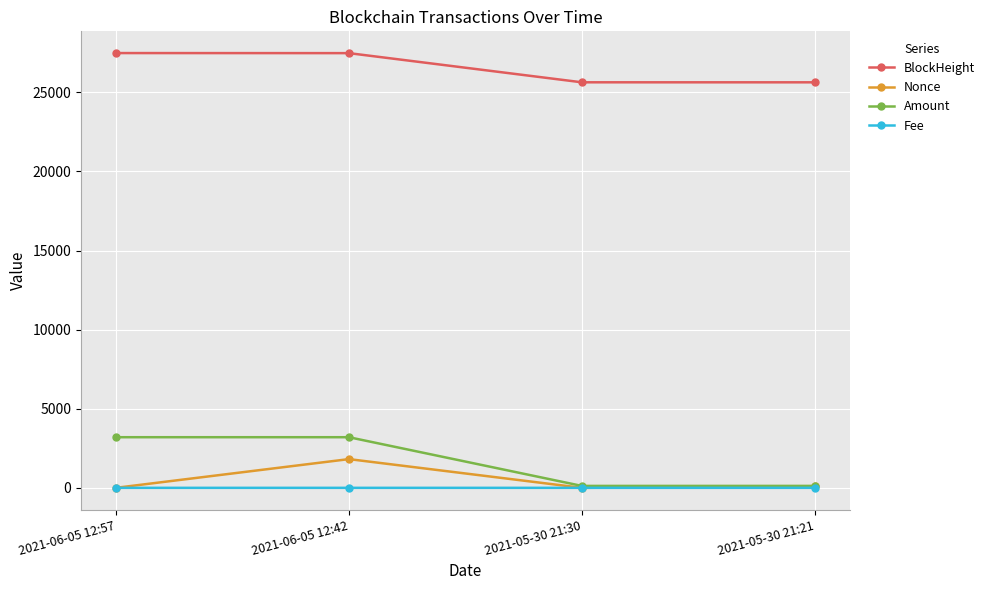

How many intersections are there between Nonce and Fee?

2